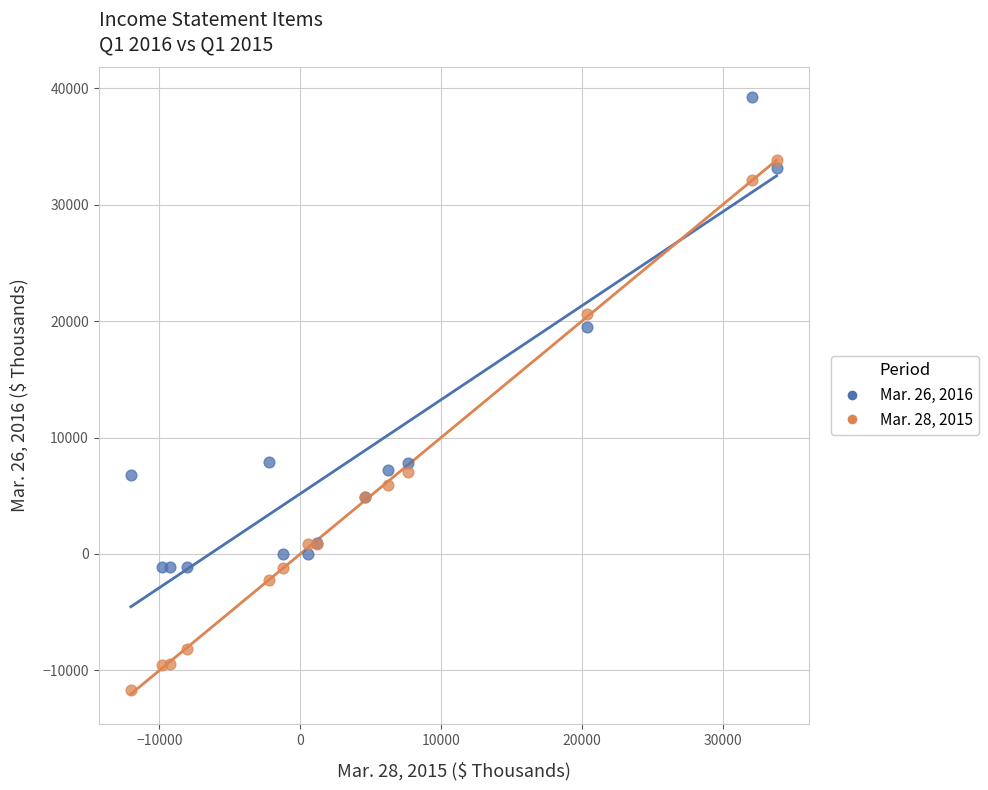

Which series has the widest spread of Y values?

Mar. 28, 2015